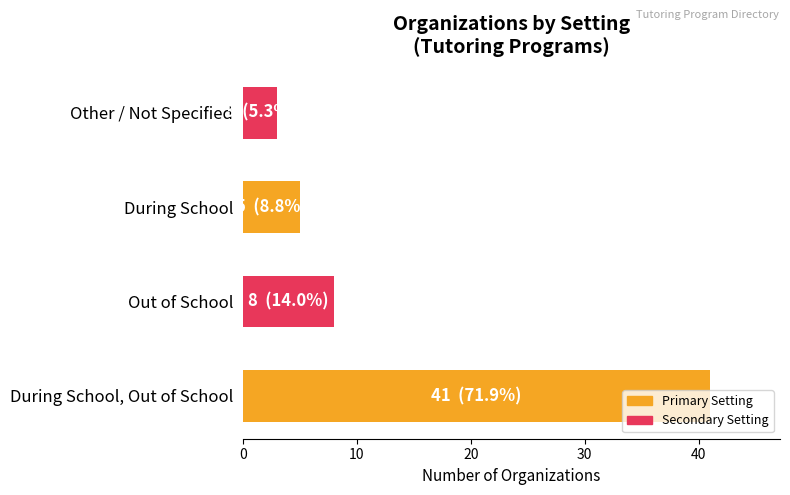

What is the minimum value shown in the chart?

3